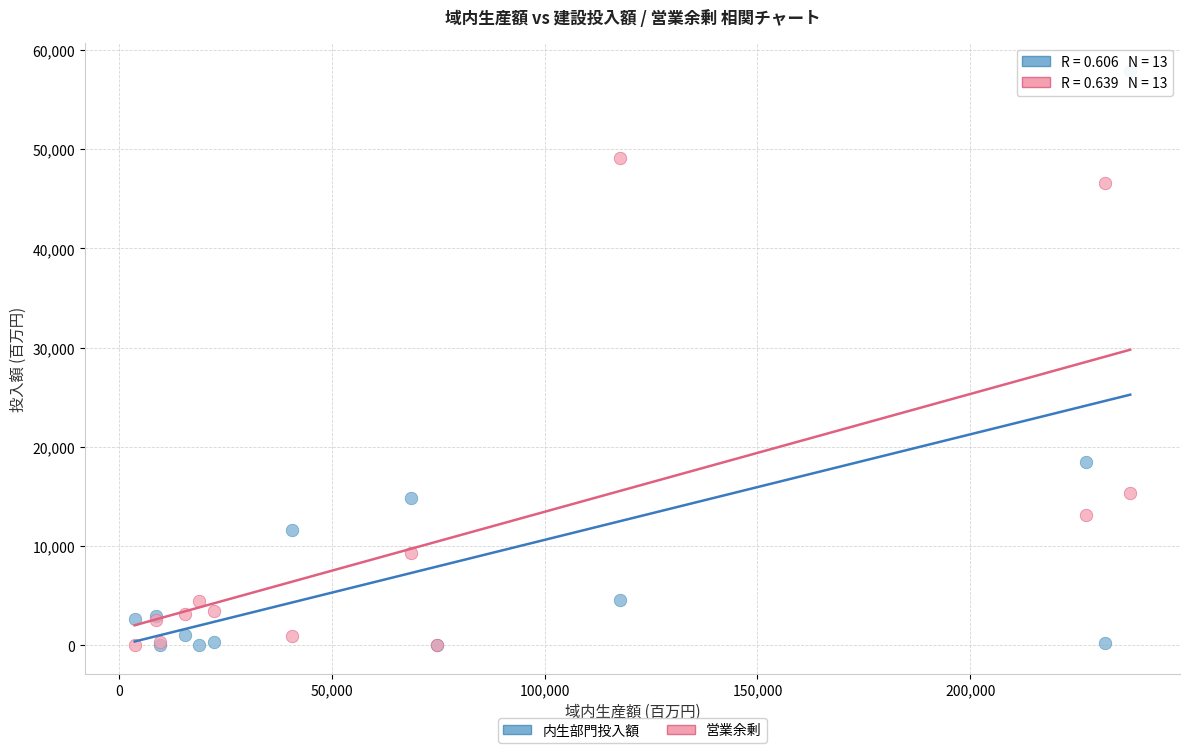

Across all series, what Y value is closest to 28924?

18445